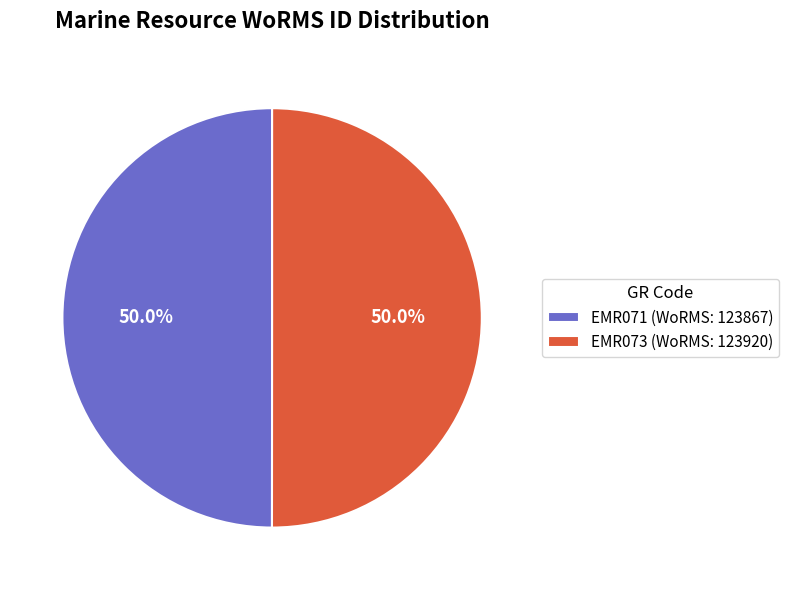

What is the ratio of the value at EMR073 (WoRMS: 123920) to the value at EMR071 (WoRMS: 123867)?

1.0